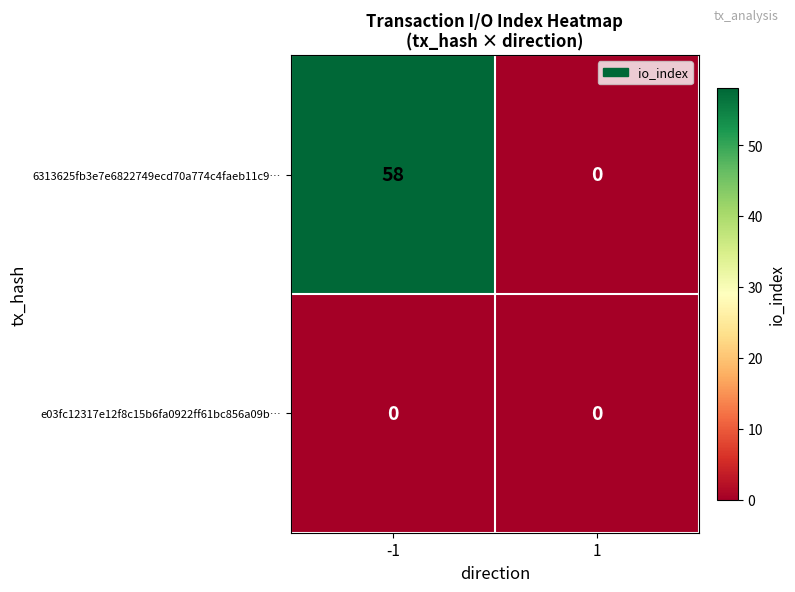

Which series changed the most between -1 and 1?

6313625fb3e7e6822749ecd70a774c4faeb11c9…